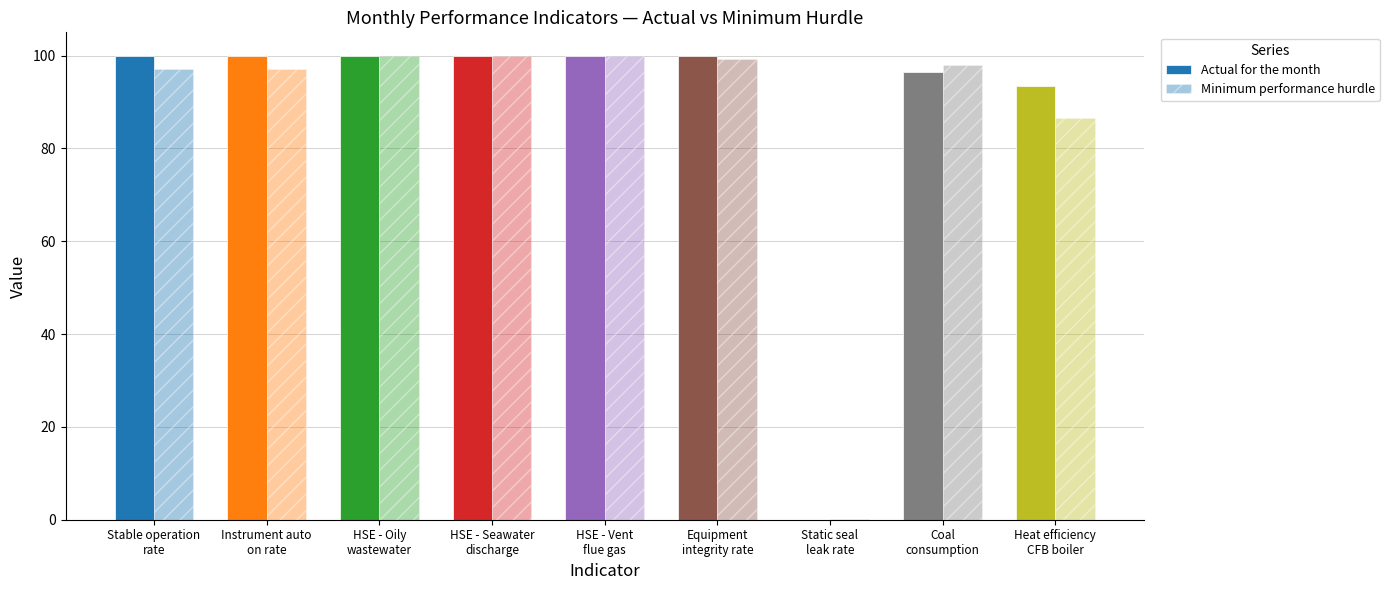

Which series has the largest total across all categories?

Actual for the month